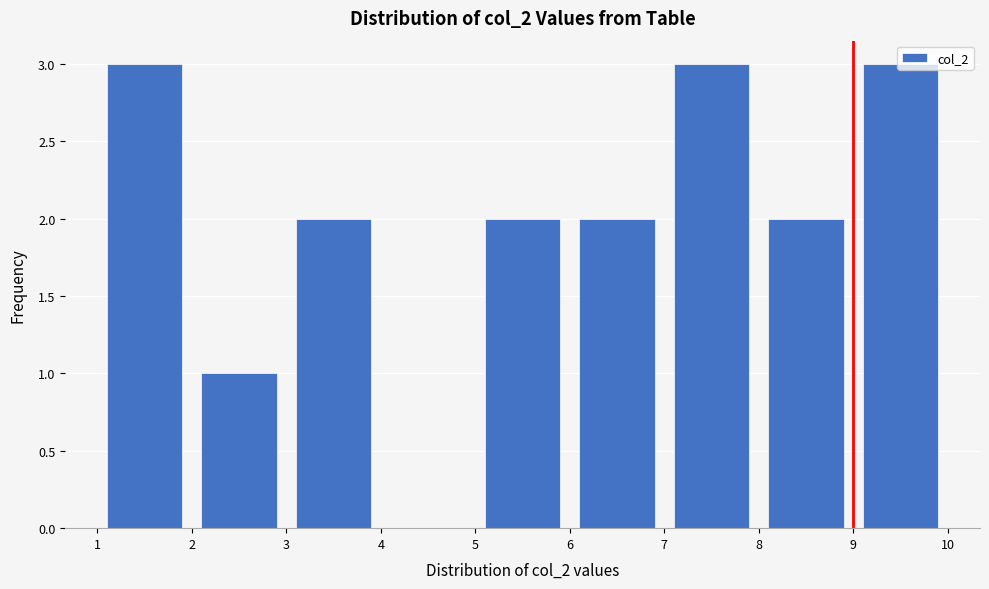

Reading left to right, transcribe this chart: for each bar, give the range it covers on the x-axis and its height. The values are not printed on the chart, so give them approximately, as read against the axis.

1 to 2: 3
2 to 3: 1
3 to 4: 2
4 to 5: 0
5 to 6: 2
6 to 7: 2
7 to 8: 3
8 to 9: 2
9 to 10: 3